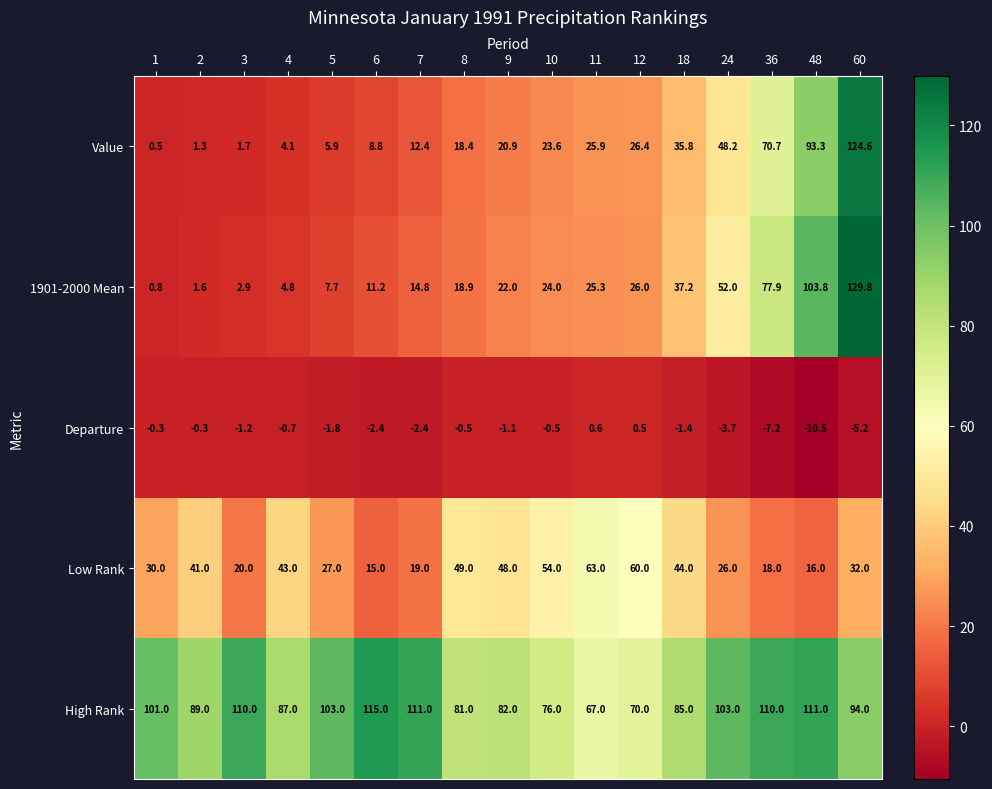

How many distinct data groups are displayed?

5